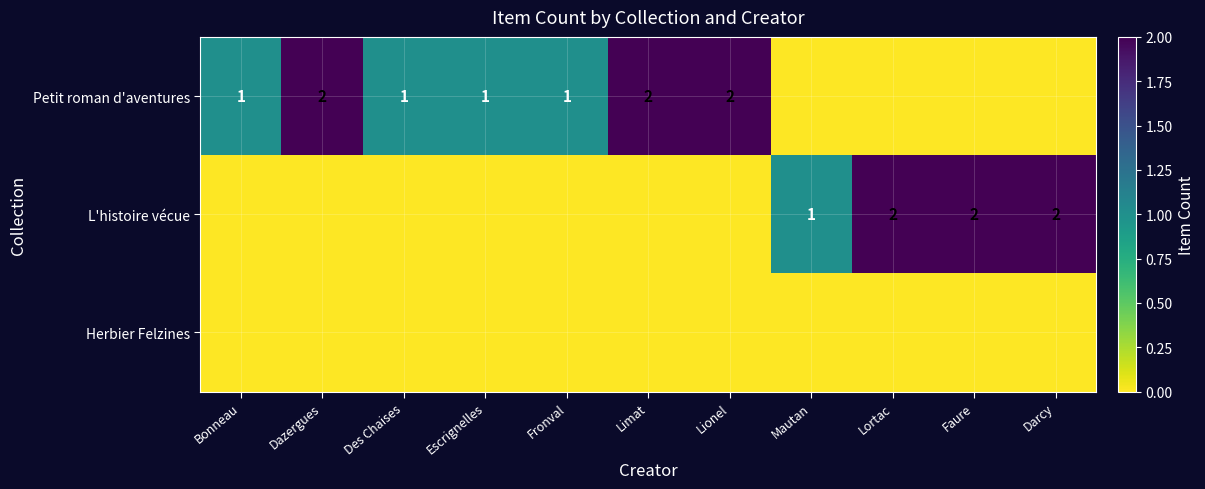

At how many categories does at least one series exceed 0?

11